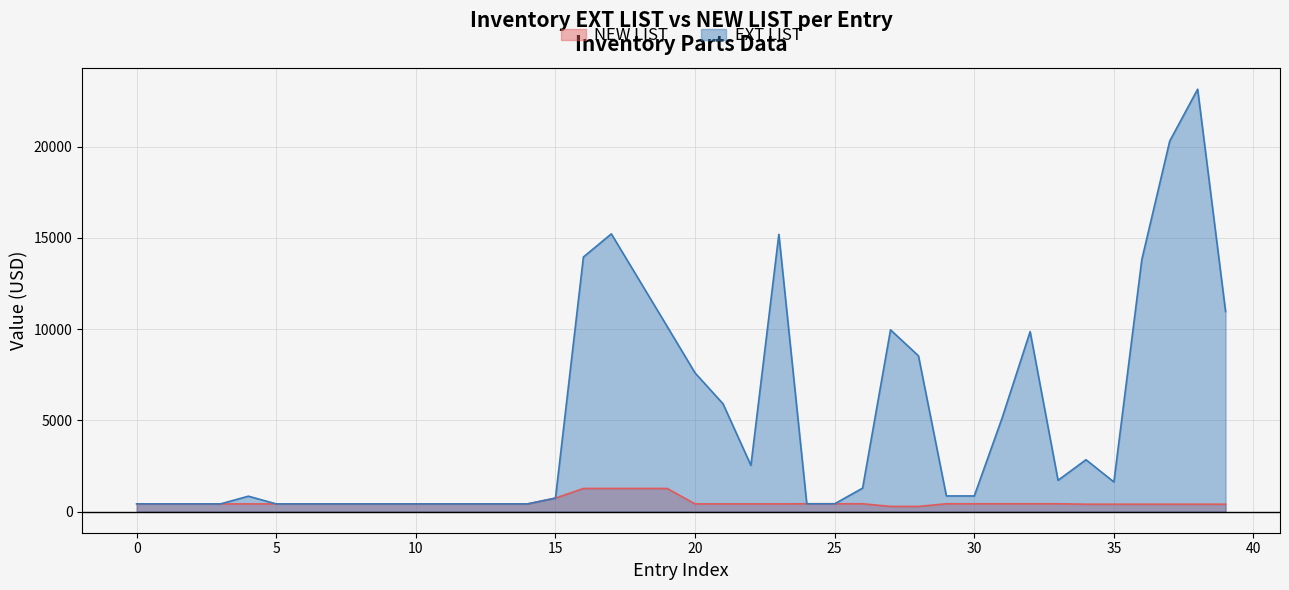

Which series has the largest total across all categories?

EXT LIST